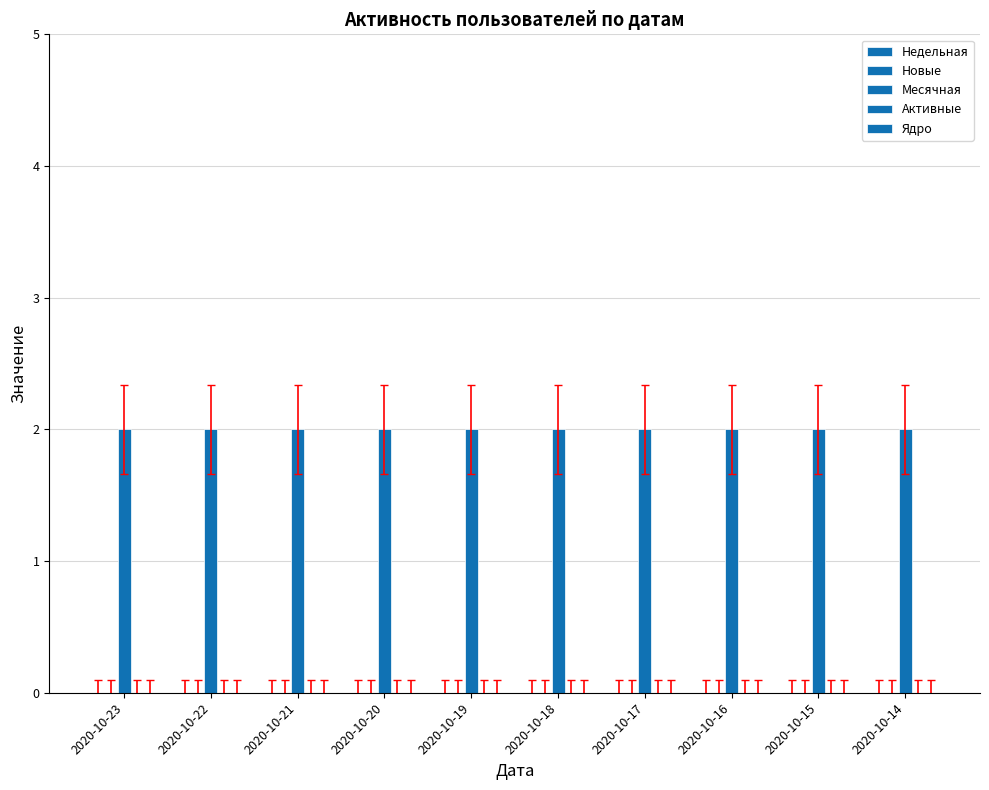

Is it true that Ядро equals 0 at 2020-10-15?

True